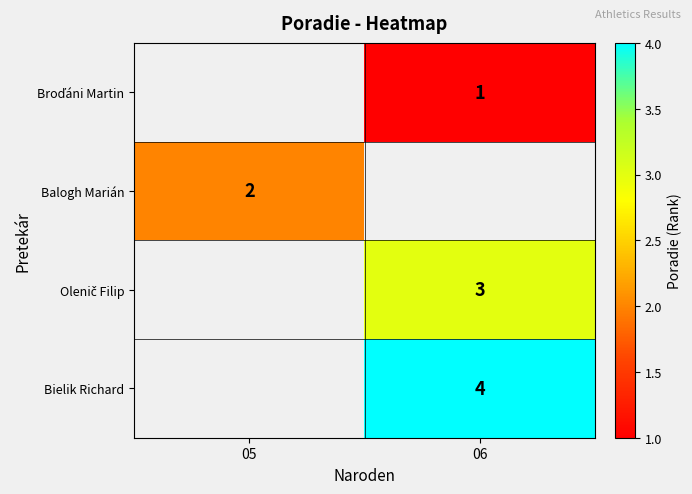

How many series are shown in this chart?

4